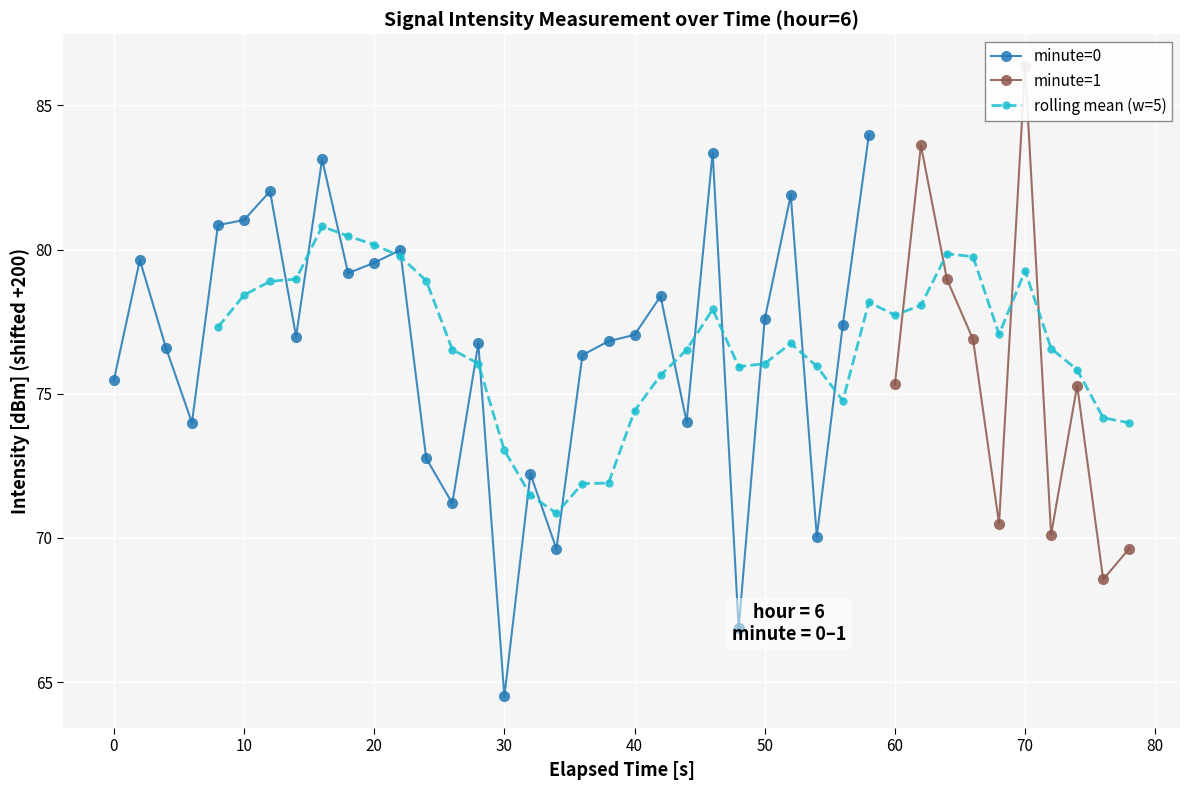

What is the value of the 39th point from the left?

-131.4